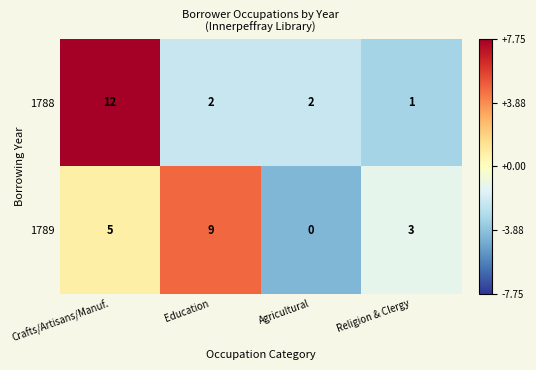

What is the total value across all series at Religion & Clergy?

4